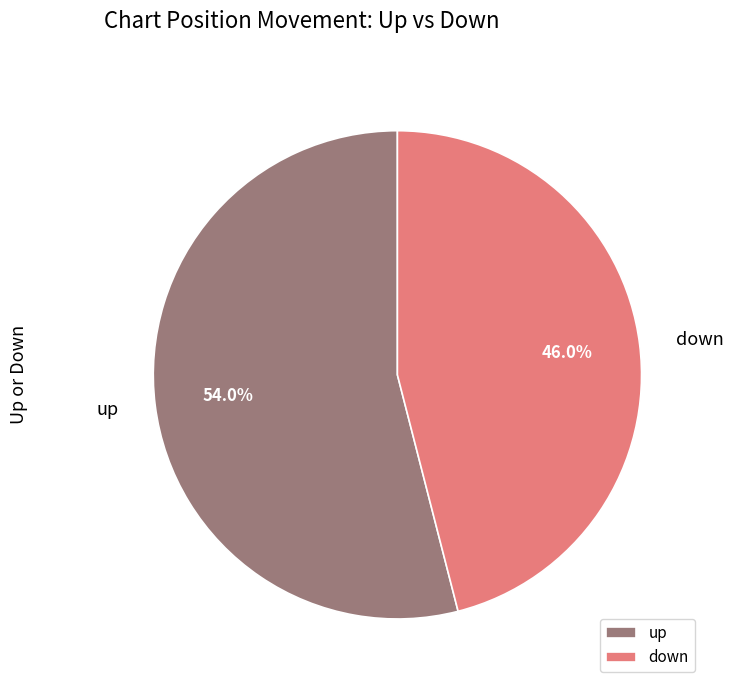

To the nearest percent, what is the difference between the largest and smallest slice percentages?

8%